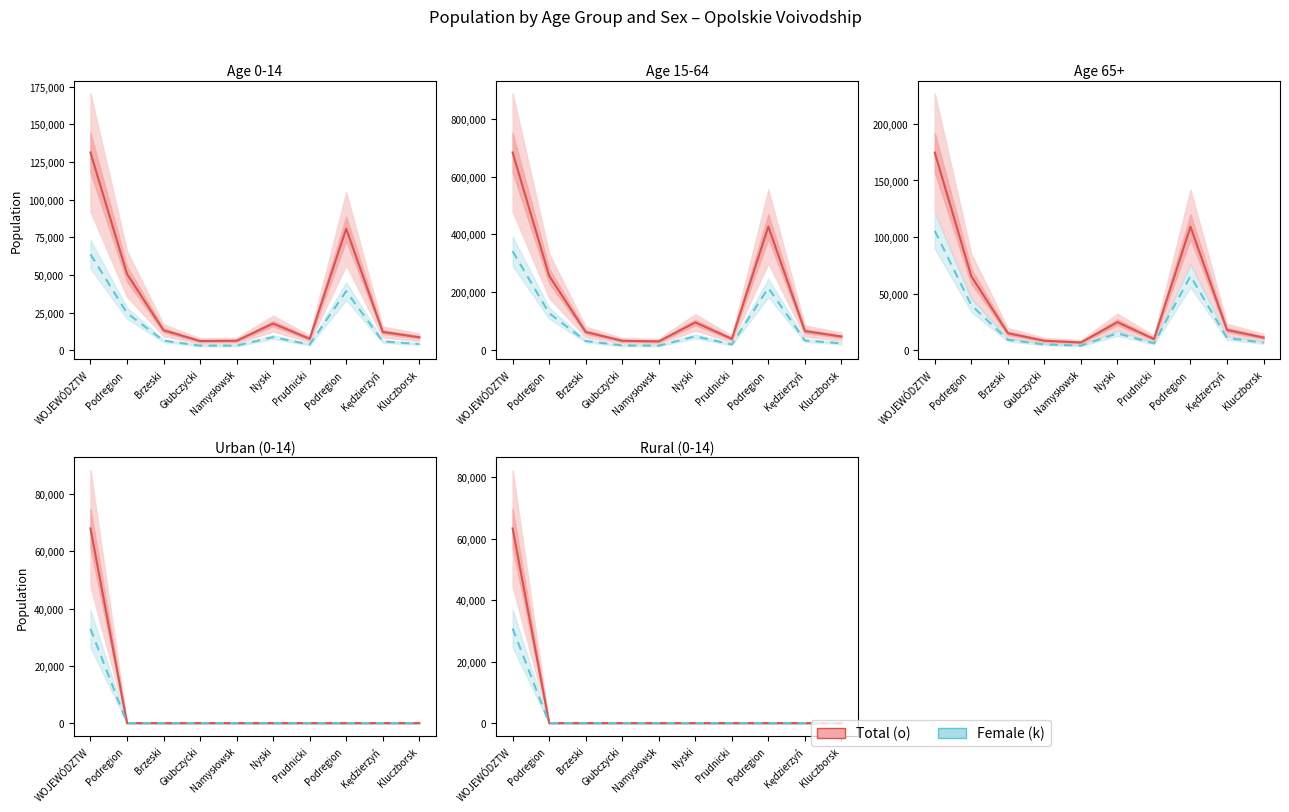

Rank the series by their maximum value, from highest to lowest.

Total (o), Female (k)